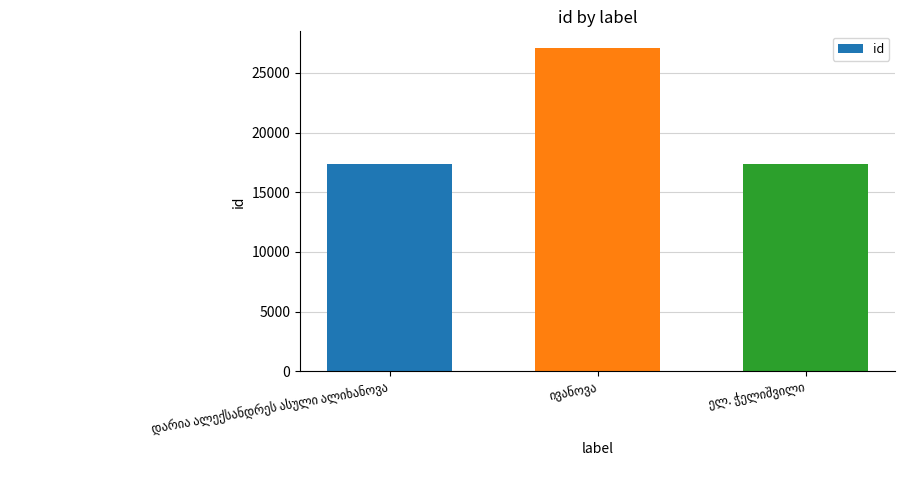

What is the sum of all values?

61929